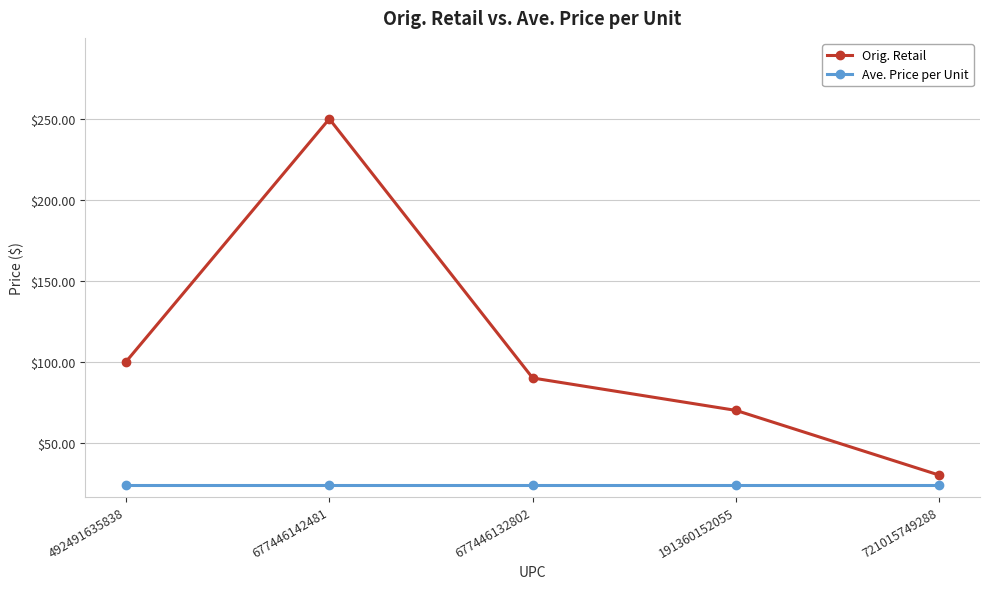

Reading left to right, list all the values displayed in this chart.

Orig. Retail: 492491635838=100.0	677446142481=250.0	677446132802=90.0	191360152055=70.0	721015749288=30.0
Ave. Price per Unit: 492491635838=24.0	677446142481=24.0	677446132802=24.0	191360152055=24.0	721015749288=24.0